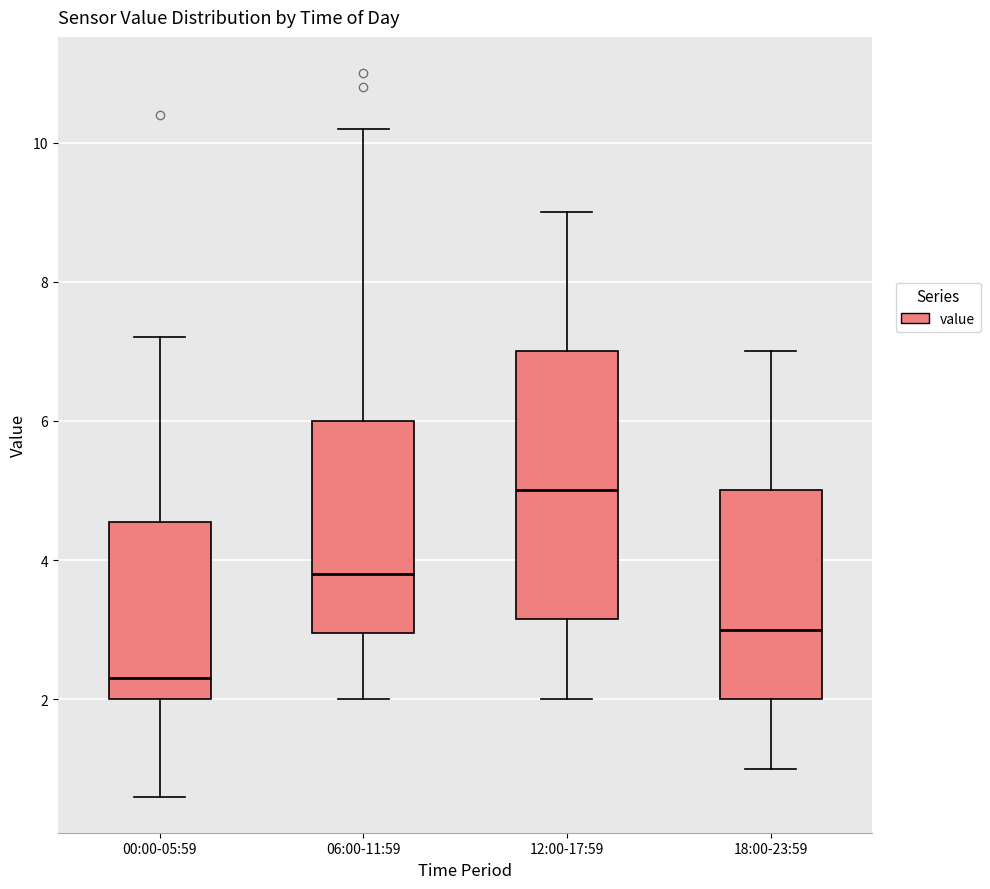

Where is the upper edge of the box for 12:00-17:59 on the y-axis? The values are not printed on the chart, so give them approximately, as read against the axis.

7.0